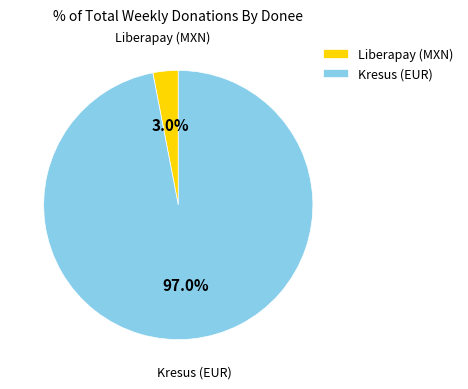

Which category accounts for the majority?

Kresus (EUR)